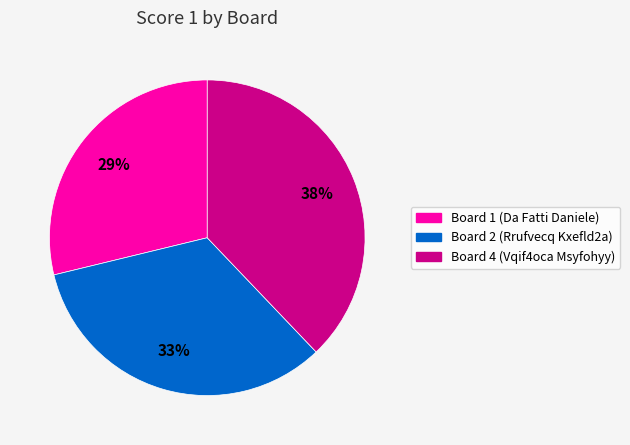

What percentage is the Board 2 (Rrufvecq Kxefld2a) slice, to the nearest percent?

33%